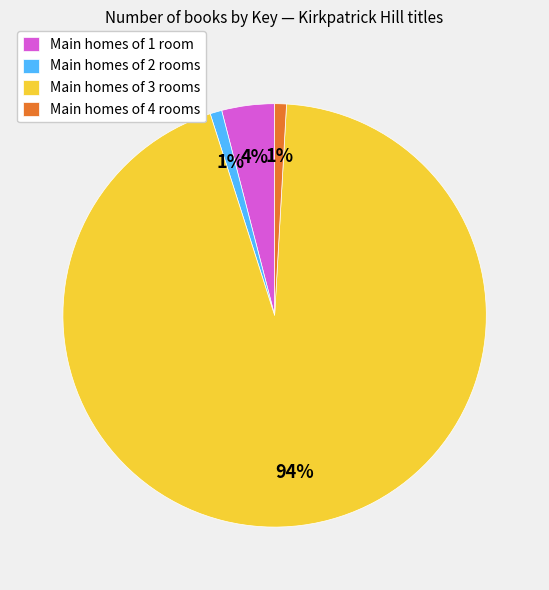

True or false: Main homes of 4 rooms accounts for 1% of the total.

True